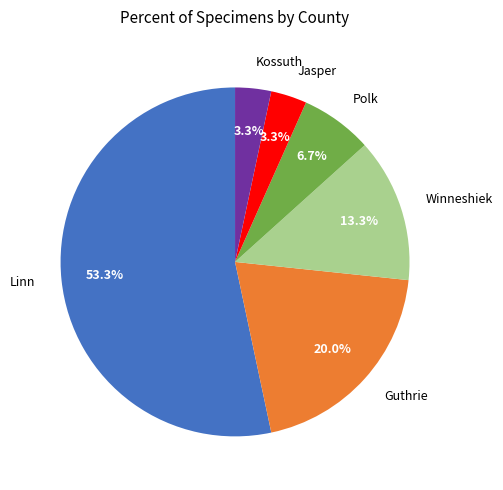

The Linn slice represents 64% of the pie. True or false?

False